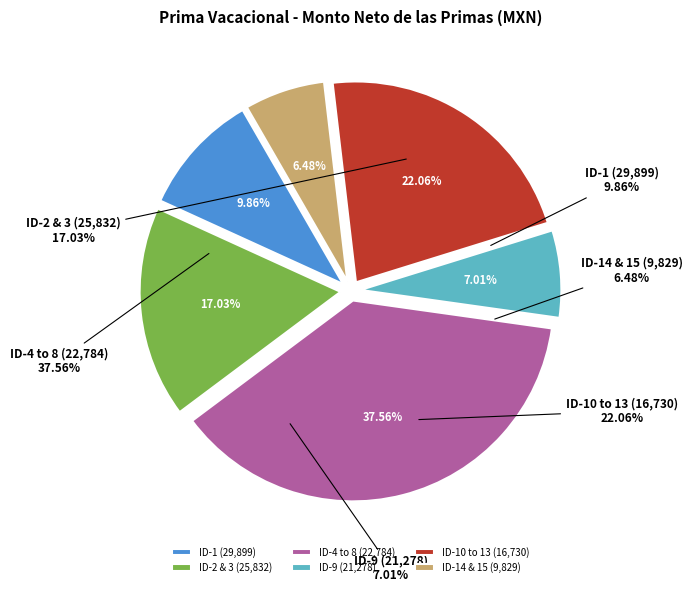

To the nearest percent, what portion does ID-8 represent?

8%